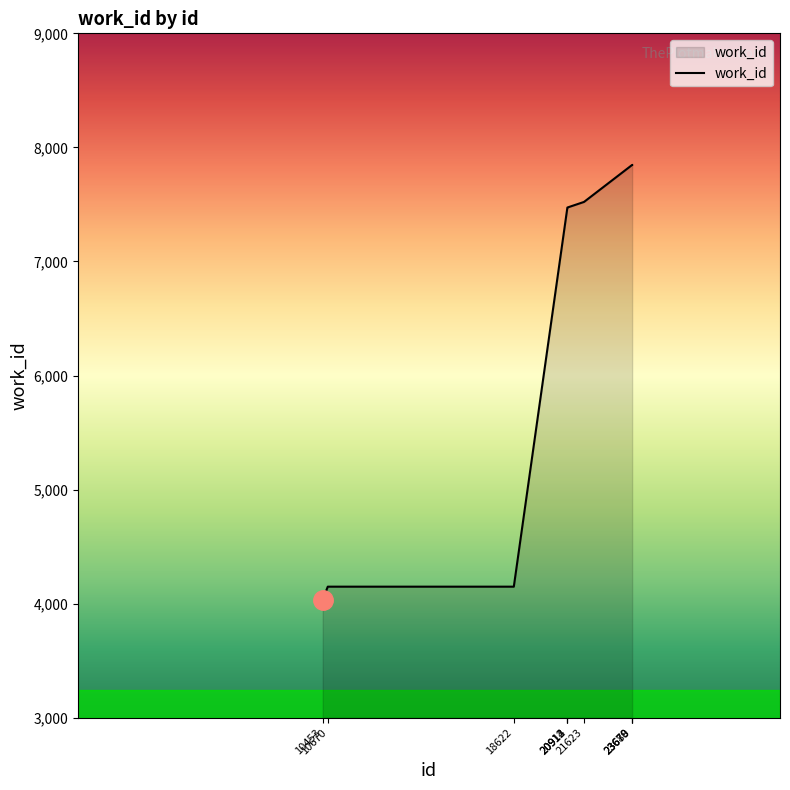

What is the ratio of the value at 23678 to the value at 10453?

1.9